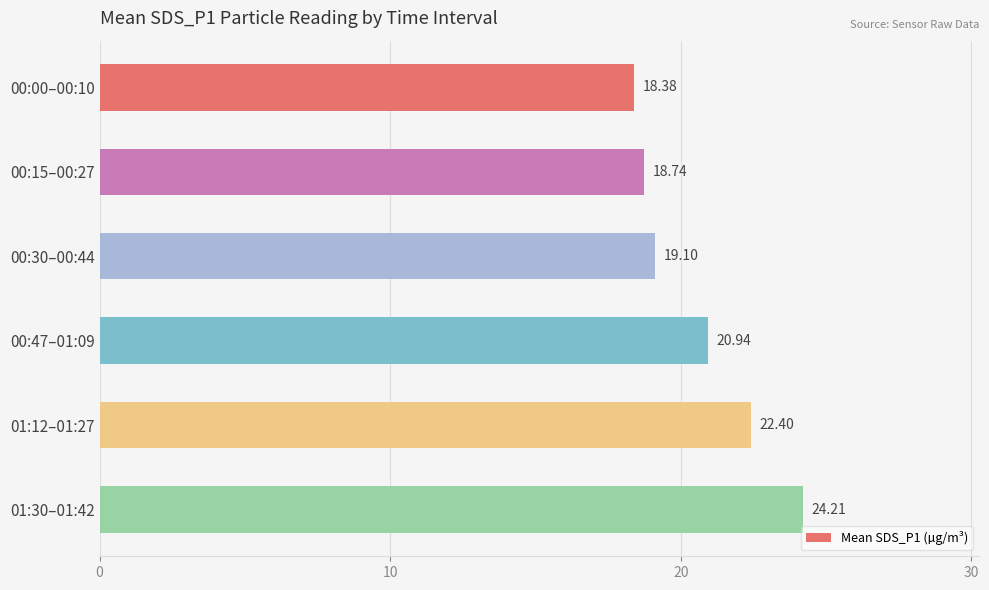

Count the number of data series in this chart.

1